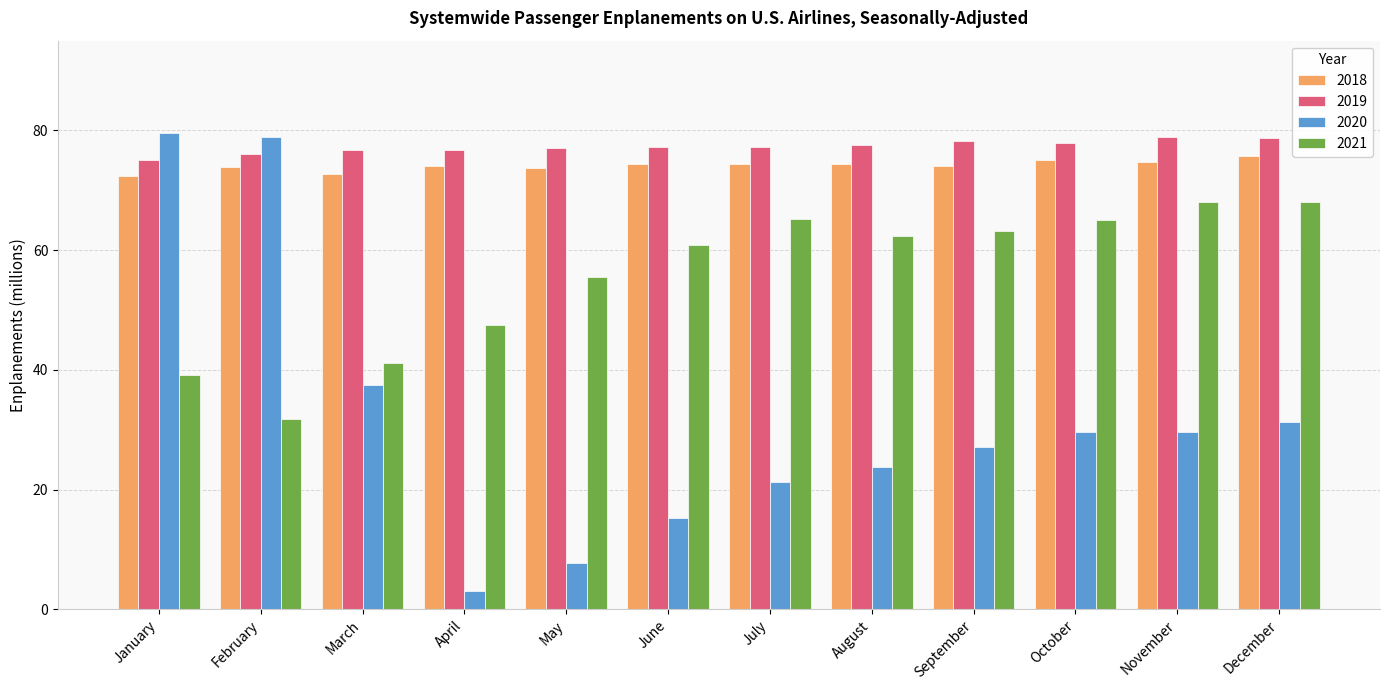

Is the value of 2020 at January greater than the value of 2021 at March?

Yes